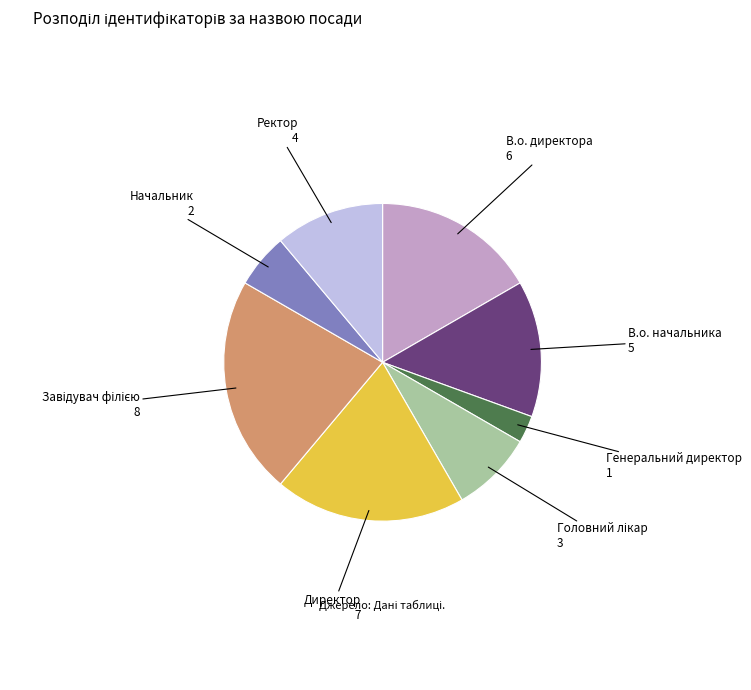

Is there any slice that represents more than half of the pie?

No